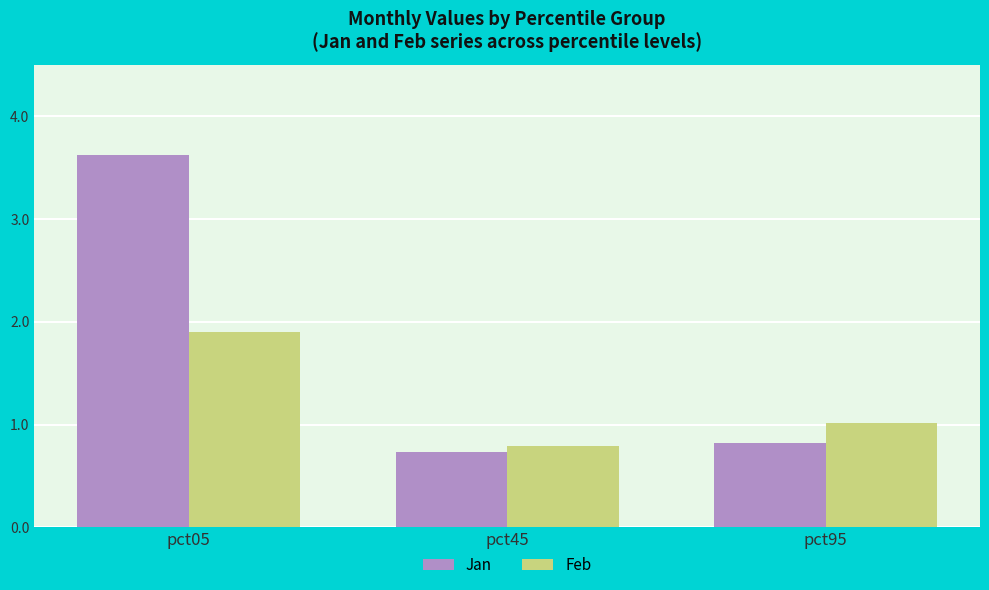

Which series has the largest total across all categories?

Jan